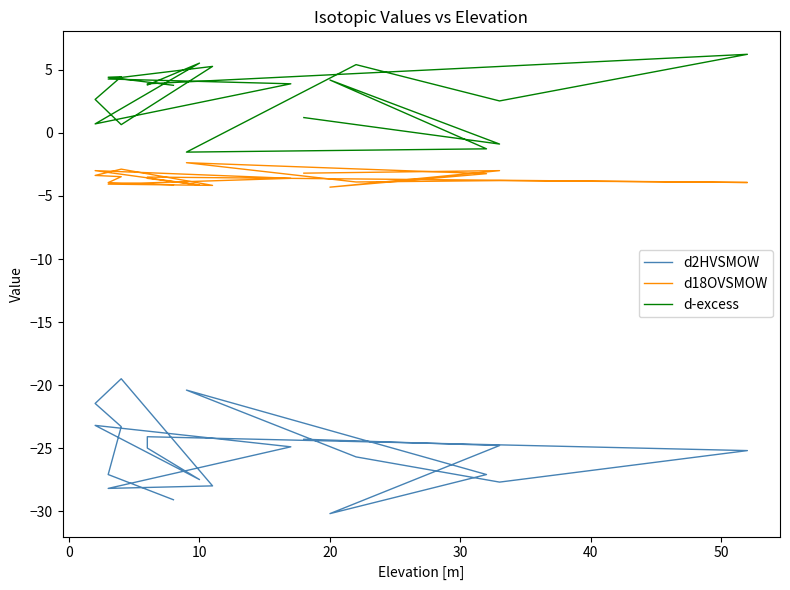

At how many categories does at least one series exceed -13?

20